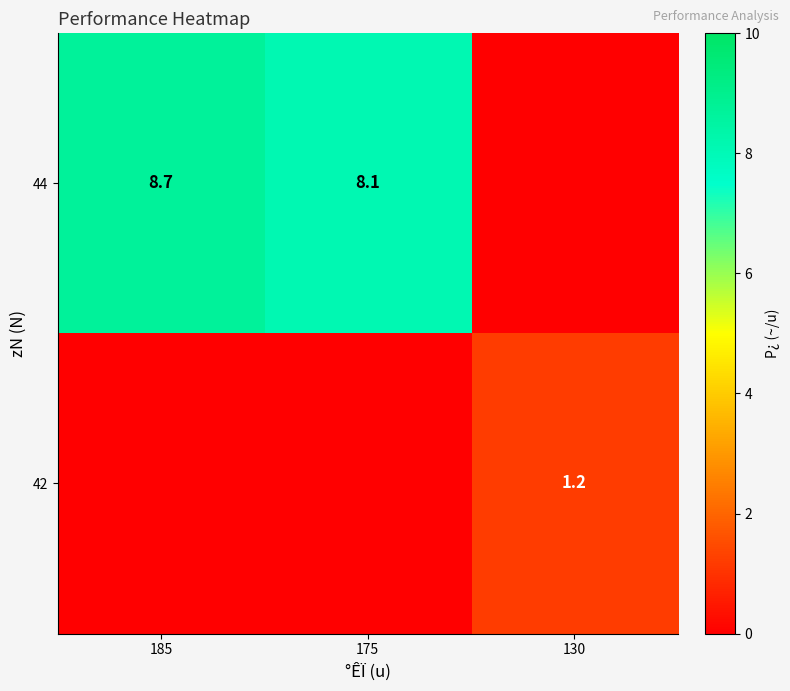

The 42 series shows 1.2 at 130. True or false?

True